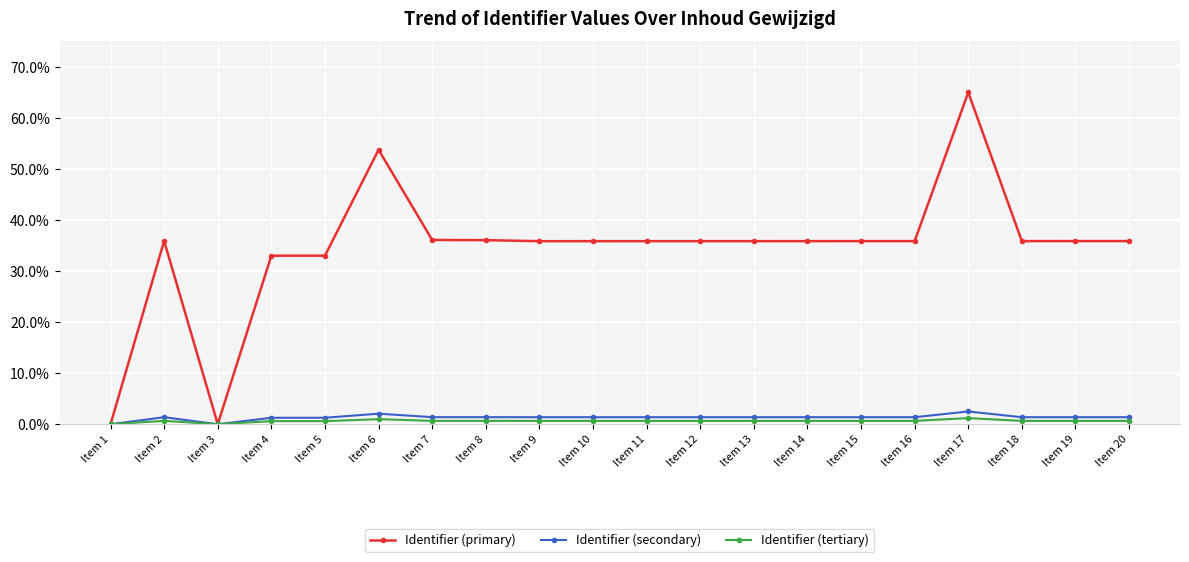

The value of Identifier (primary) at Item 11 is 53.9. True or false?

False